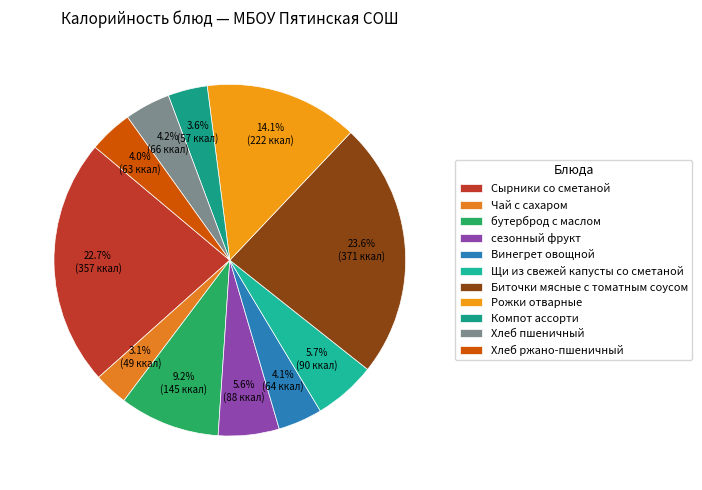

What is the total percentage of Хлеб пшеничный and Рожки отварные?

18.3%